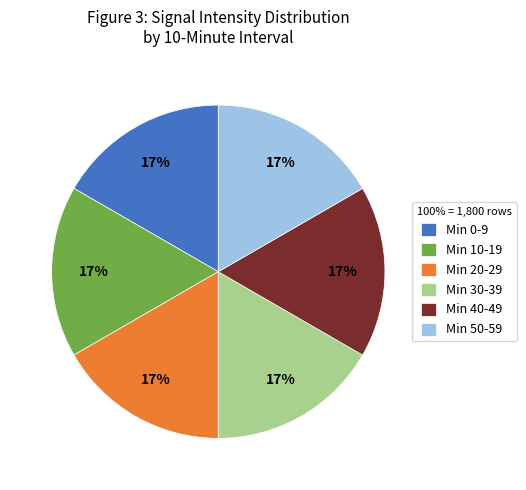

Is there any slice that represents more than half of the pie?

No